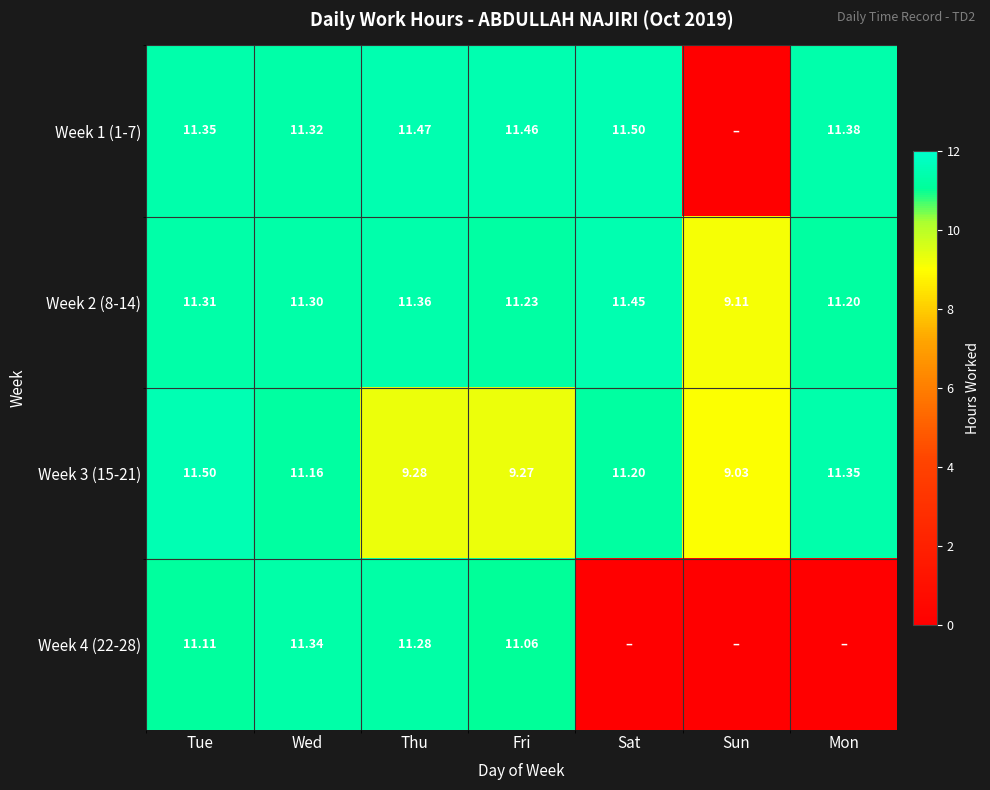

Is the value of Week 2 (8-14) at Sun greater than the value of Week 3 (15-21) at Fri?

No